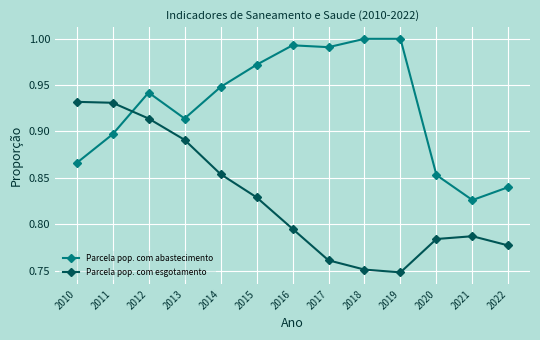

Which category has the lowest value in the Parcela pop. com abastecimento series?

2021